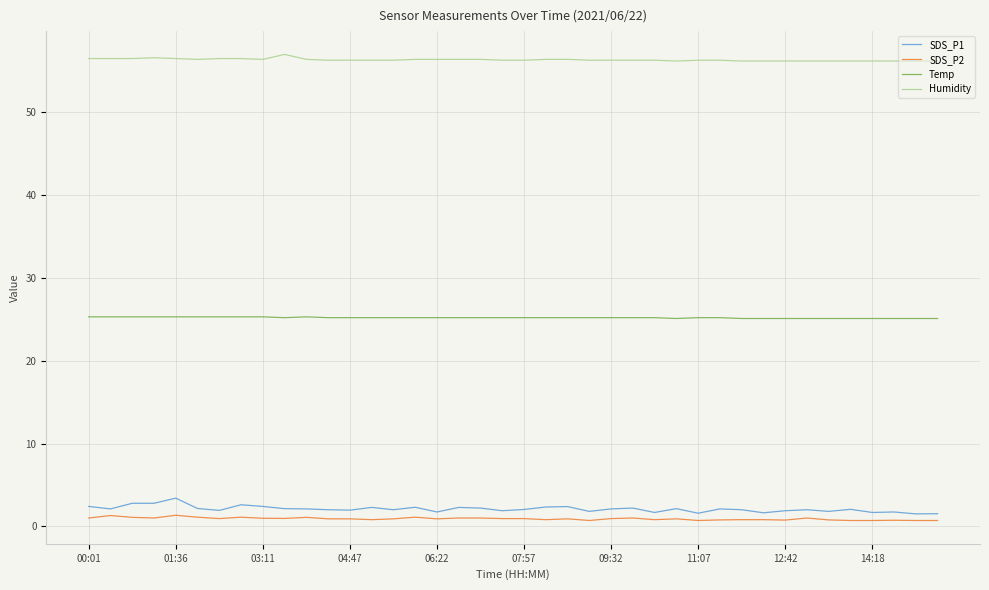

What is the difference between the maximum and second lowest values in the Temp series?

0.2